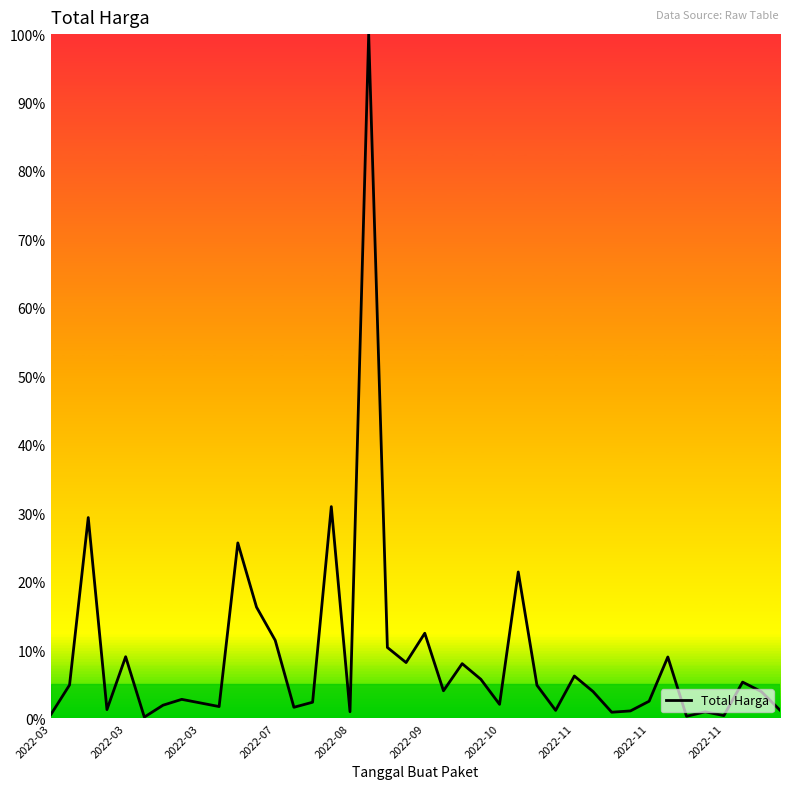

What is the difference between the maximum and minimum values?

99.8